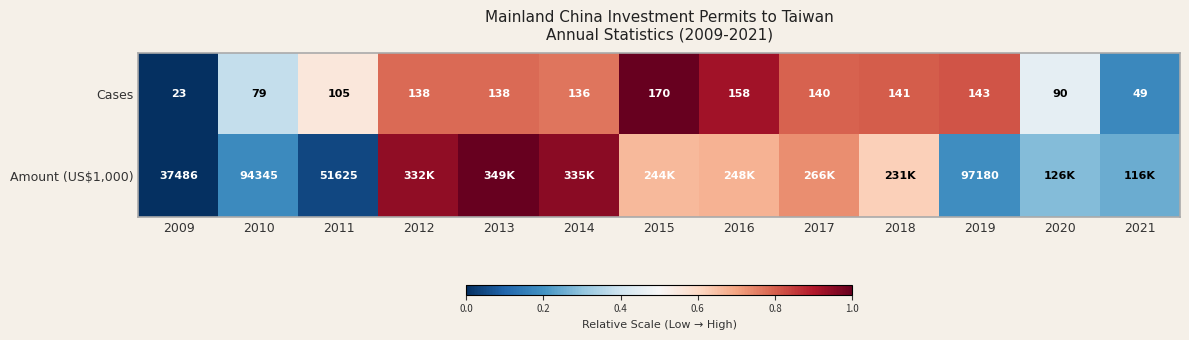

Is the value of Cases at 2013 greater than the value of Amount (US$1,000) at 2011?

No